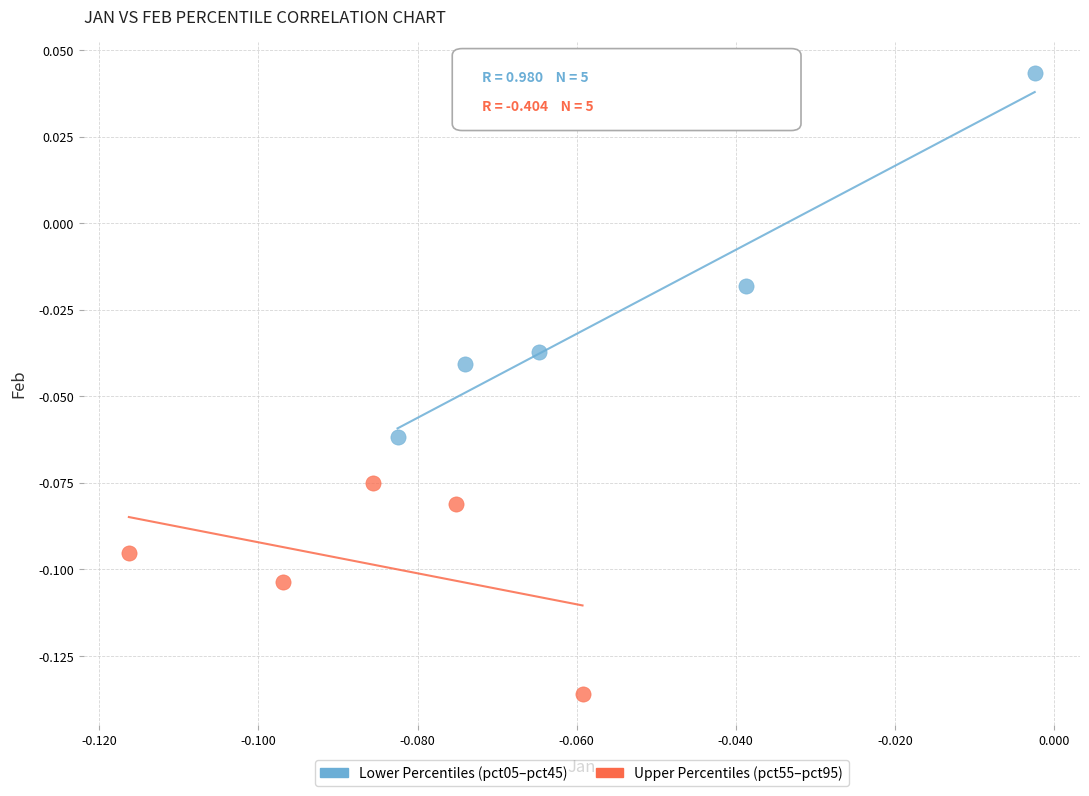

Which series has the widest spread of Y values?

Lower Percentiles (pct05–pct45)